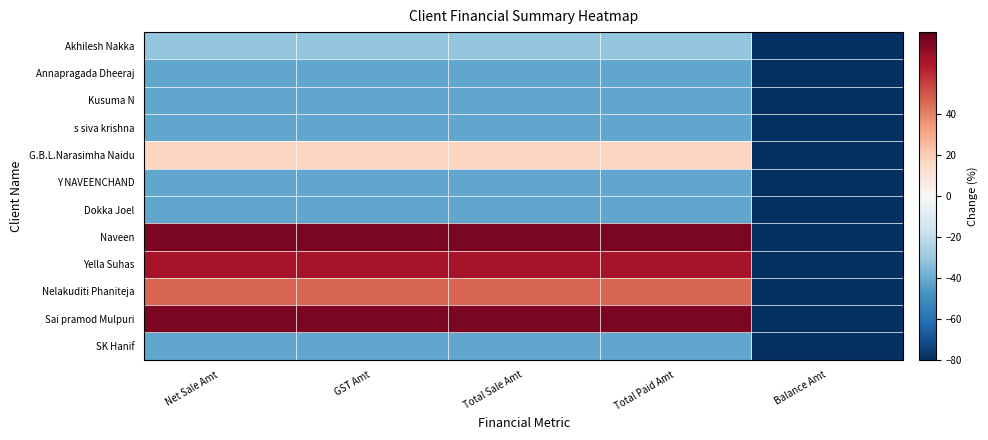

Count the number of data series in this chart.

12